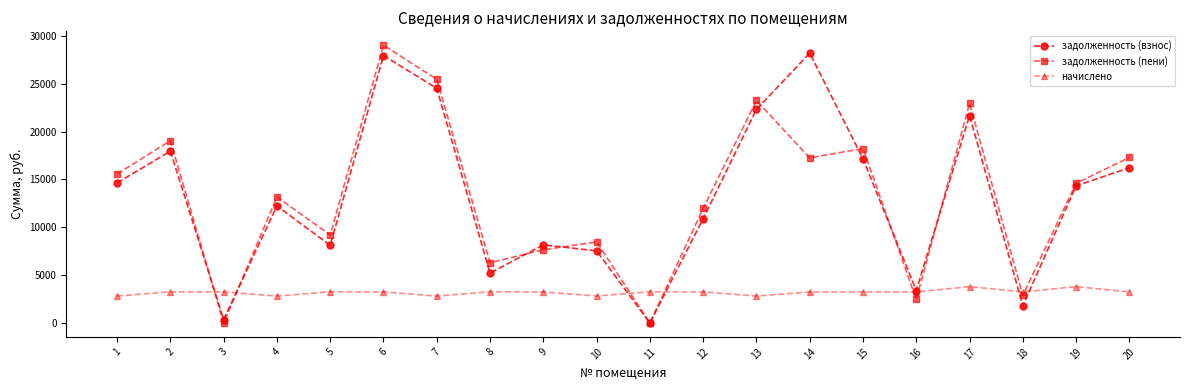

Which series ends up on top after the final intersection of задолженность (взнос) and задолженность (пени)?

задолженность (пени)